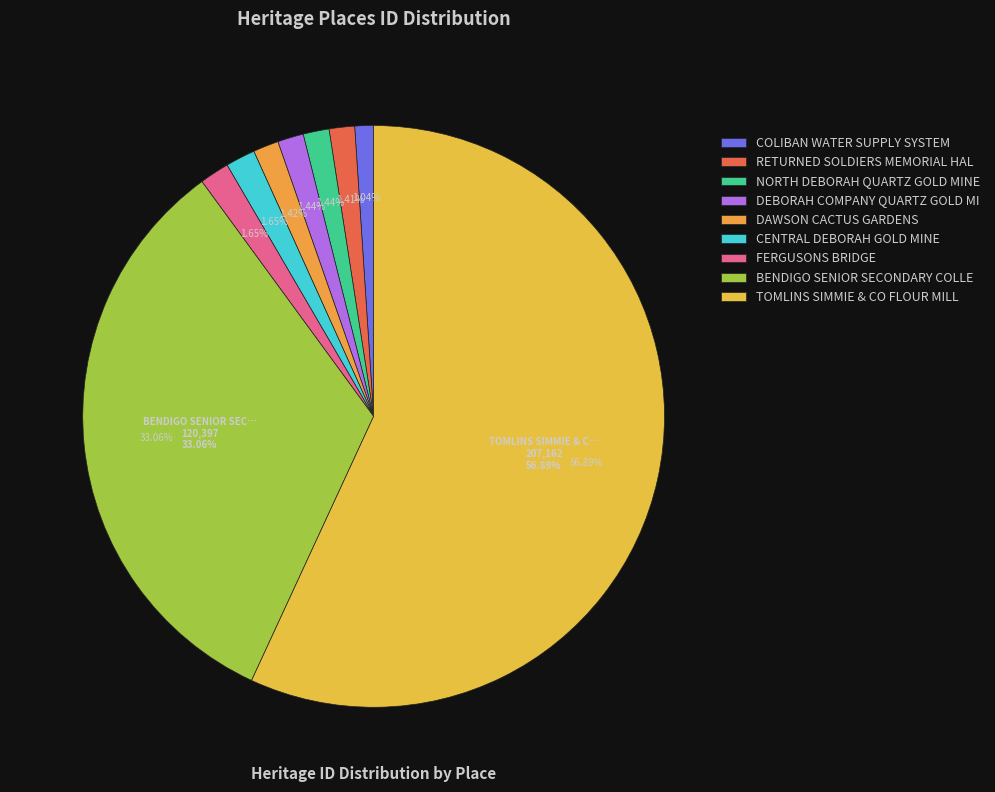

Count the number of slices in the pie.

9